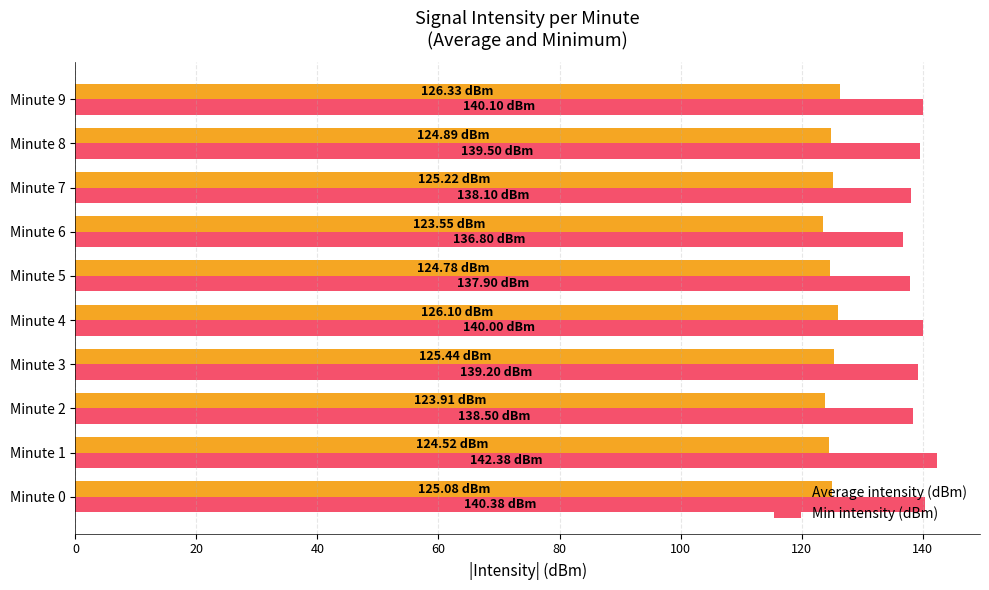

What is the difference between the highest and lowest values at Minute 3?

13.8